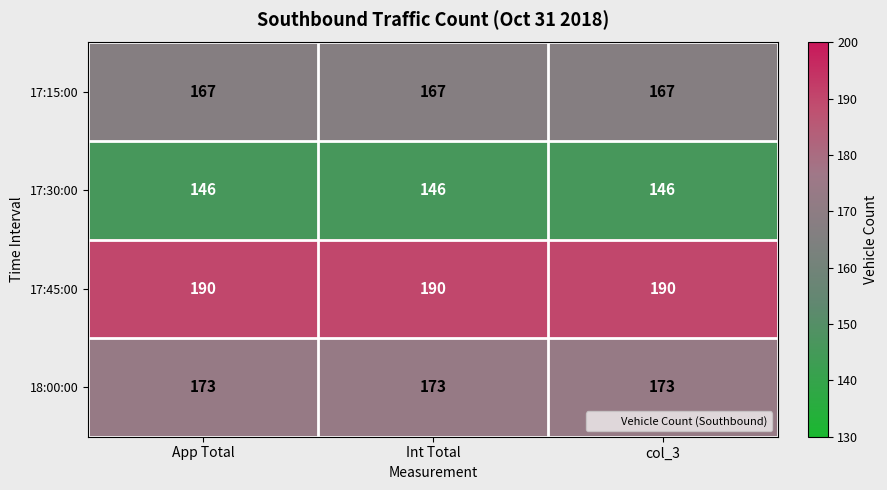

Which series has the largest total across all categories?

17:45:00